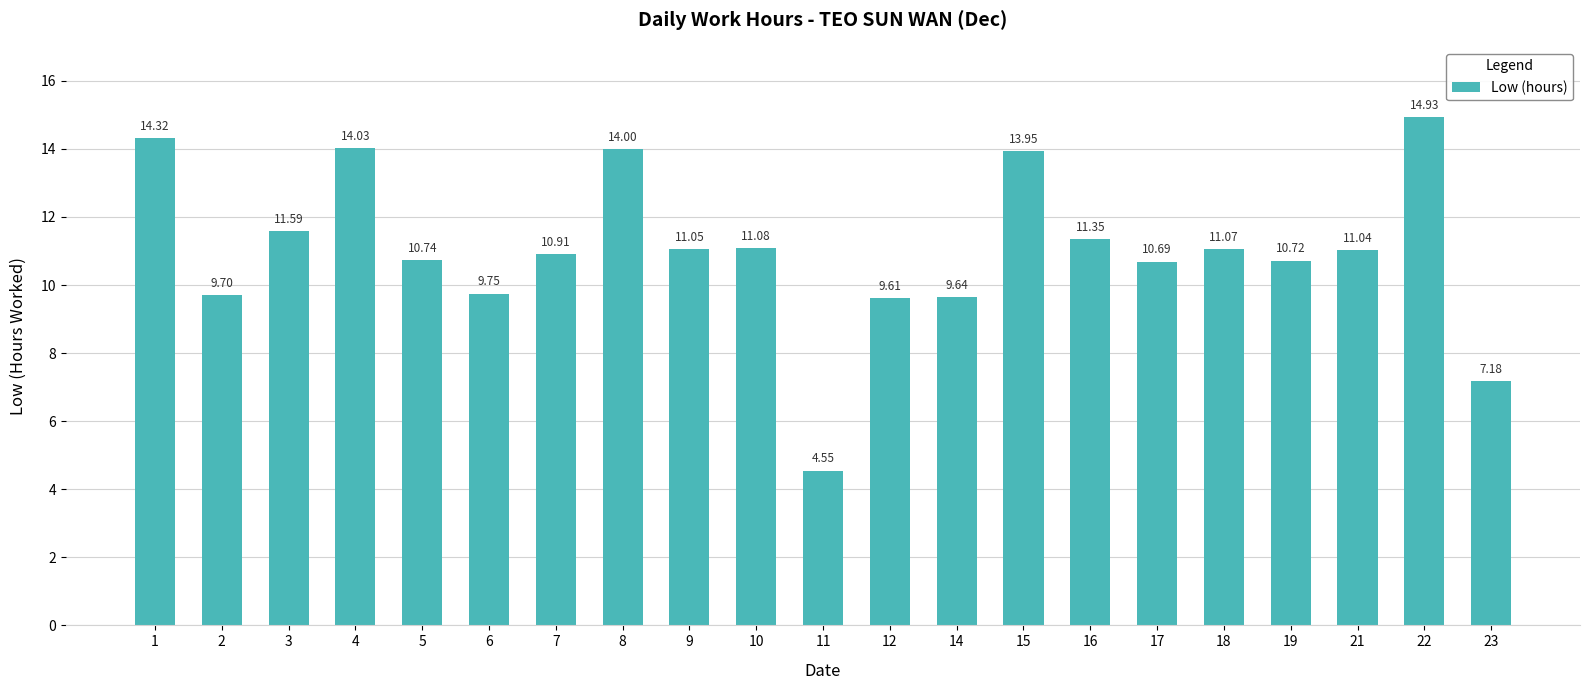

At which category does the chart reach its minimum across all series?

11